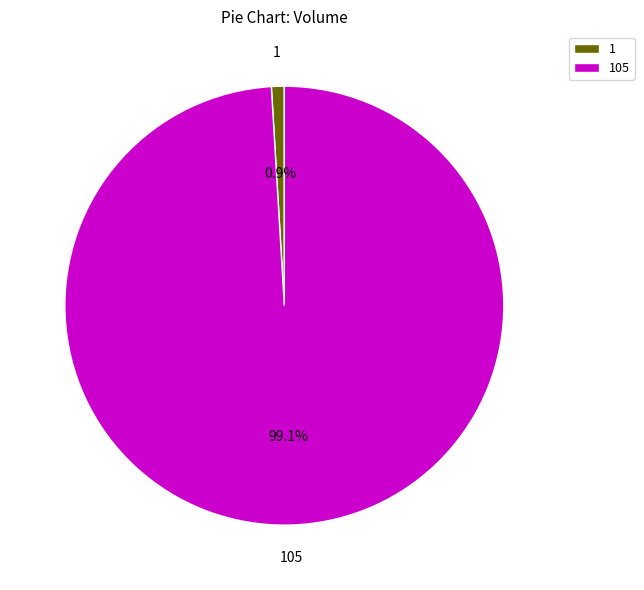

Is the sum of 1 and 105 greater than half?

Yes